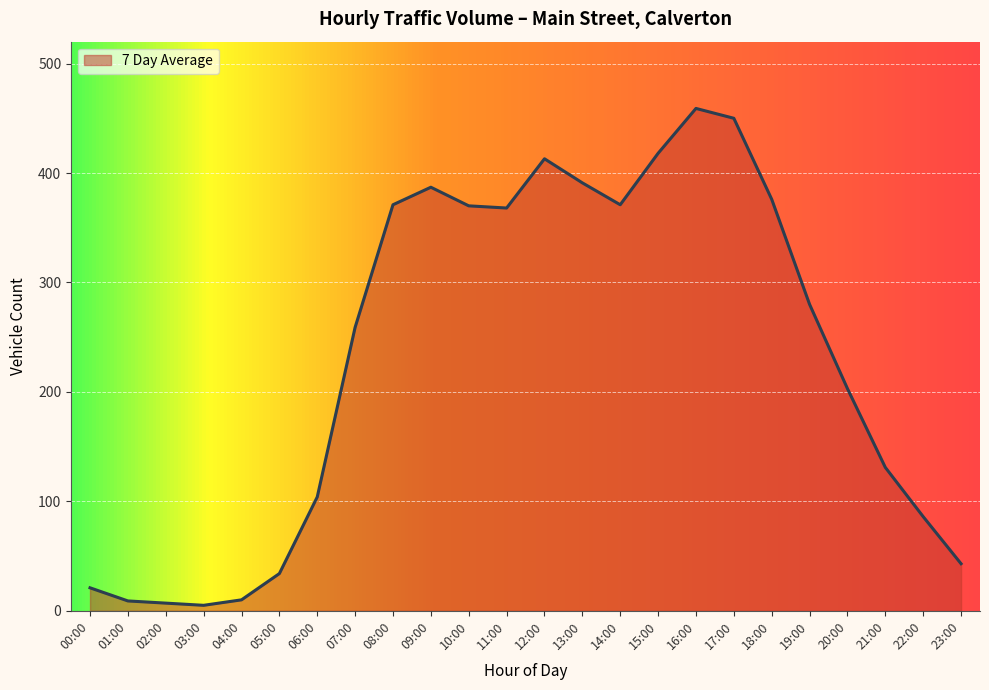

The chart shows a value of 88 at 19:00. True or false?

False